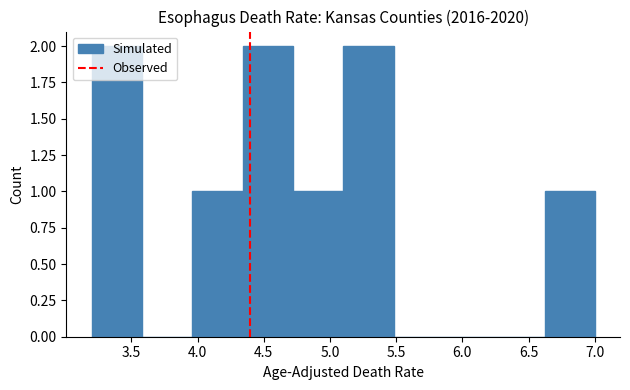

Reading left to right, list every bar in this chart as the range it spans on the x-axis followed by its height. Neither the bar edges nor the heights are printed on the chart, so give them approximately, as read against the axes.

3.20 to 3.58: 2
3.58 to 3.96: 0
3.96 to 4.34: 1
4.34 to 4.72: 2
4.72 to 5.10: 1
5.10 to 5.48: 2
5.48 to 5.86: 0
5.86 to 6.24: 0
6.24 to 6.62: 0
6.62 to 7.00: 1